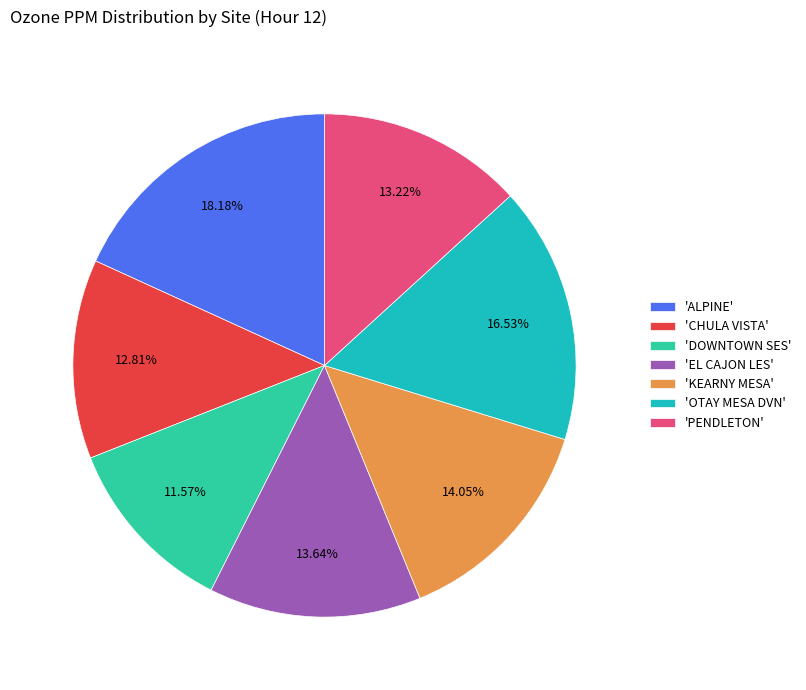

How many slices are in this pie chart?

7